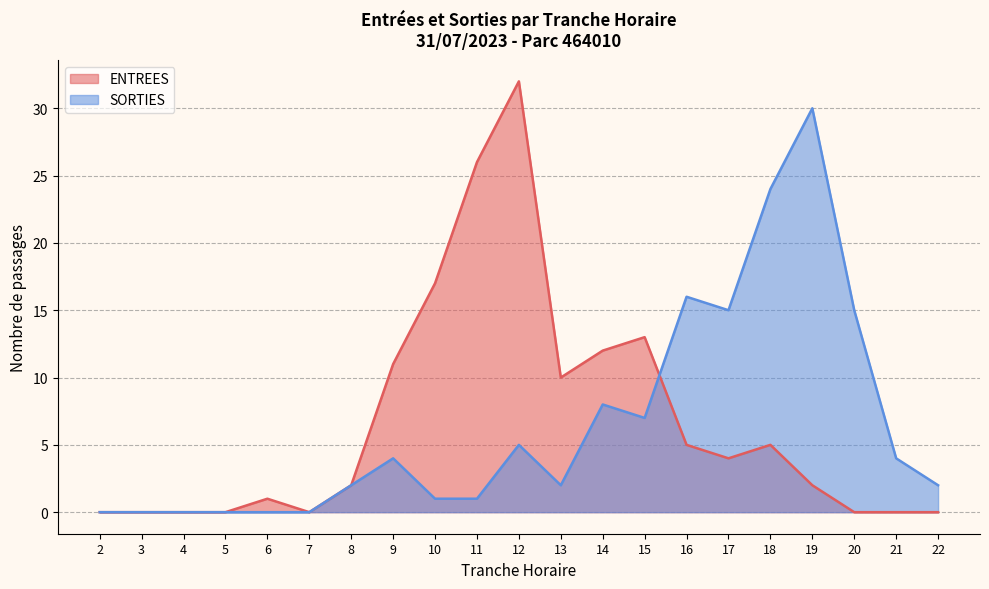

Rank the series by their average value, from lowest to highest.

SORTIES, ENTREES